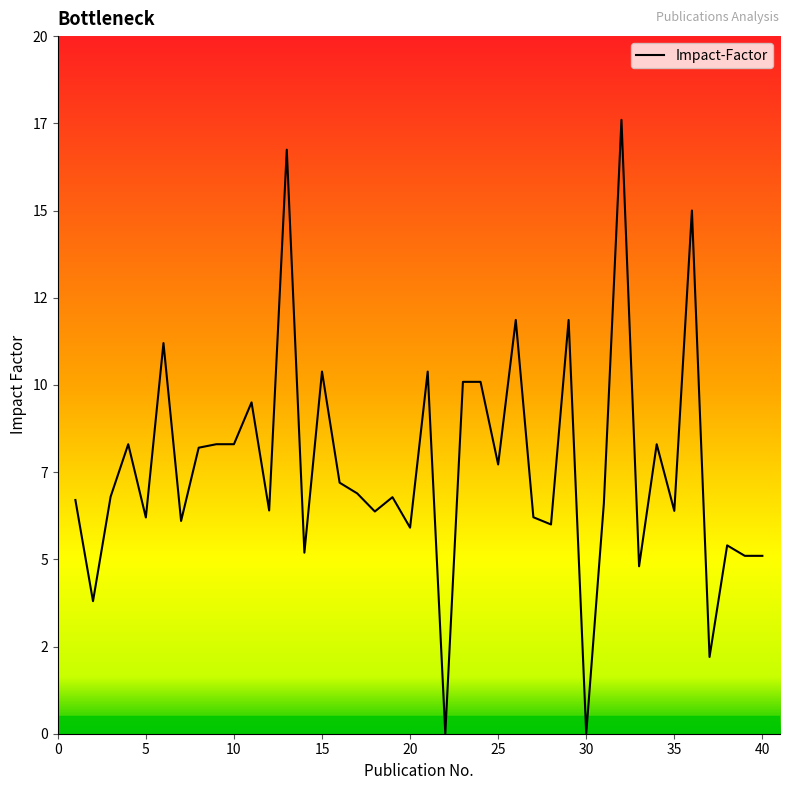

Which label corresponds to the largest value in the chart?

32